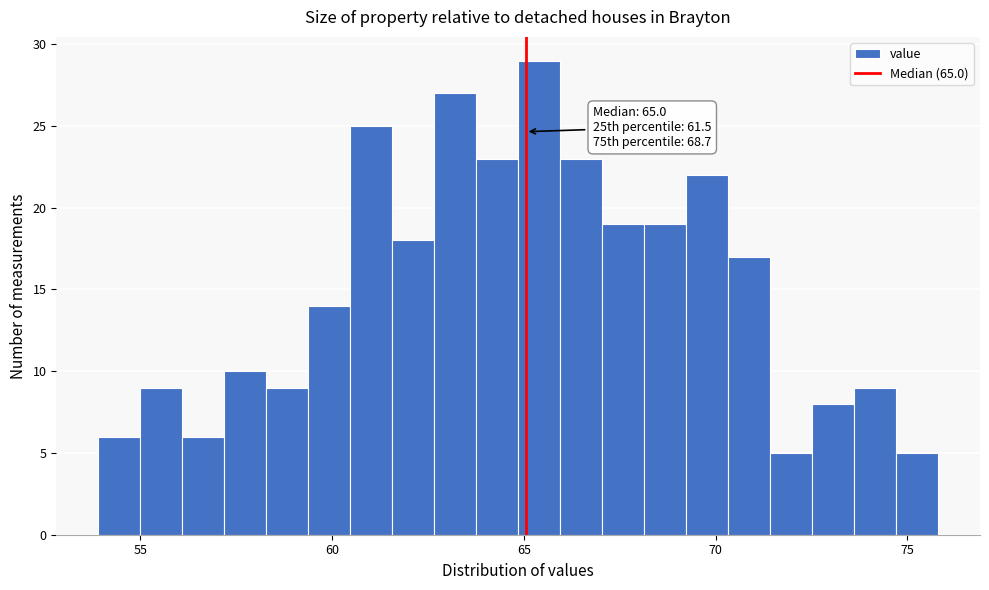

Around what value on the x-axis is the tallest bar? Give the approximate position of its centre, as read against the axis.

65.5